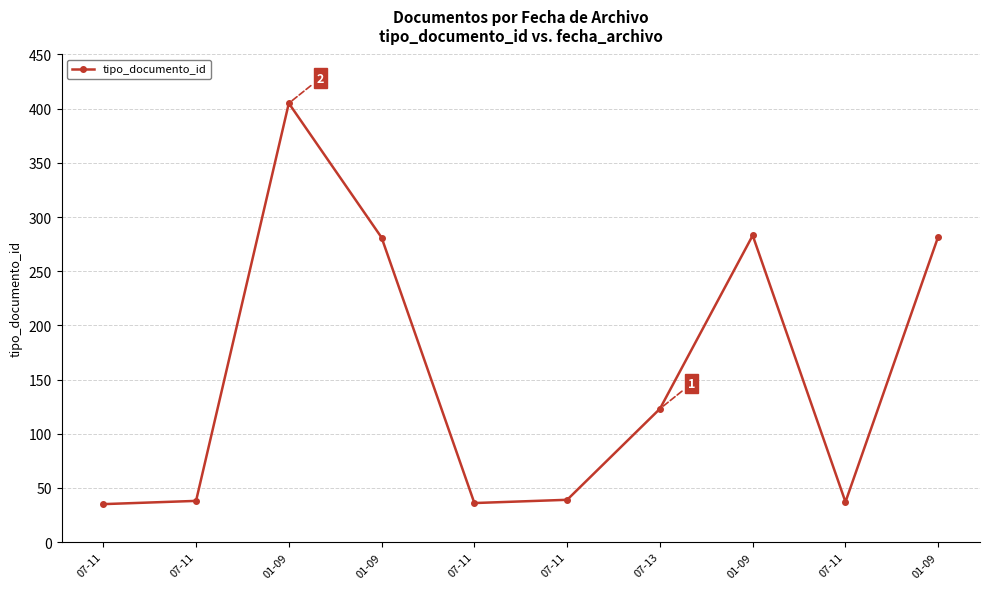

What is the label of the 3rd point from the right?

01-09